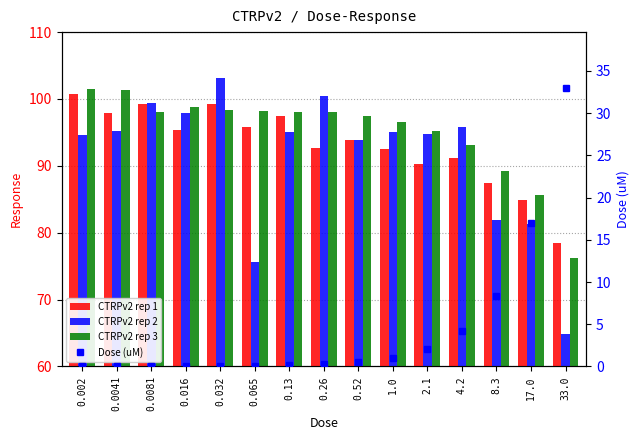

Is the value of CTRPv2 rep 3 at 1.0 greater than the value of CTRPv2 rep 1 at 0.002?

No